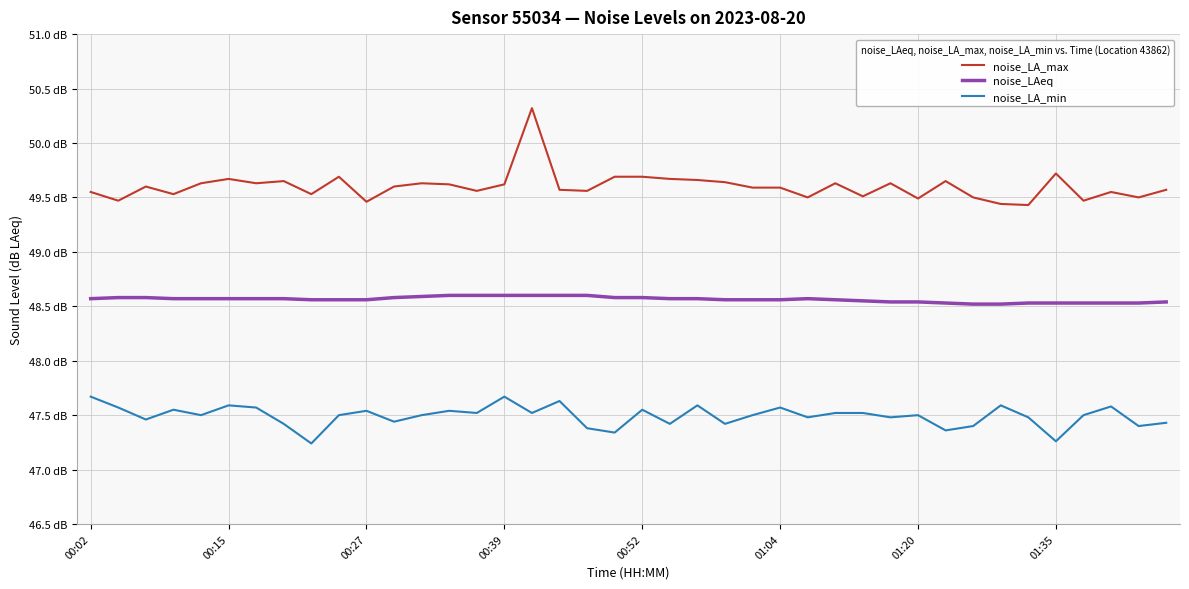

What are all the series names shown in the legend?

noise_LA_max, noise_LAeq, noise_LA_min